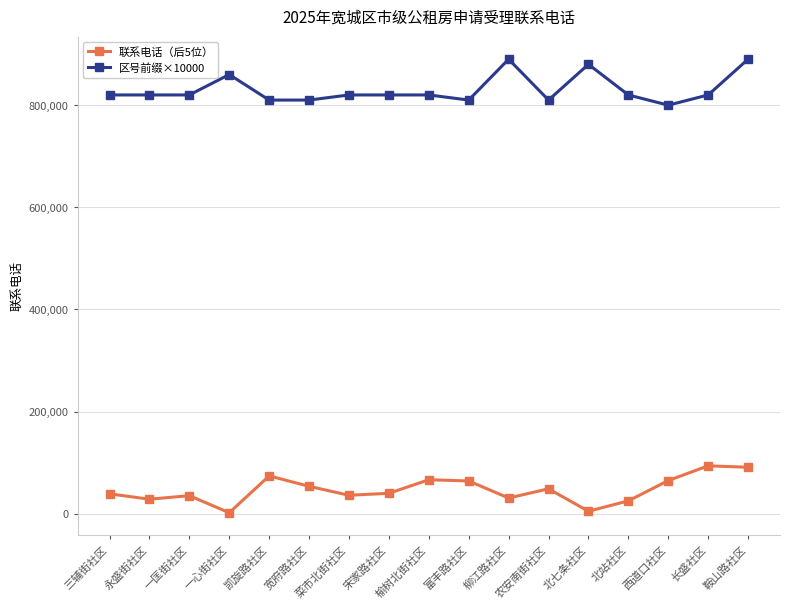

What is the smallest value displayed?

1776